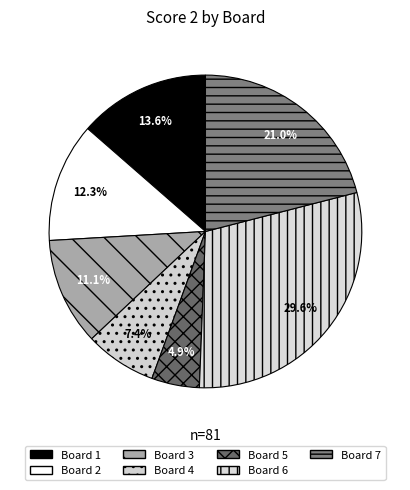

Combined, what portion of the pie is Board 4 and Board 6?

37.0%